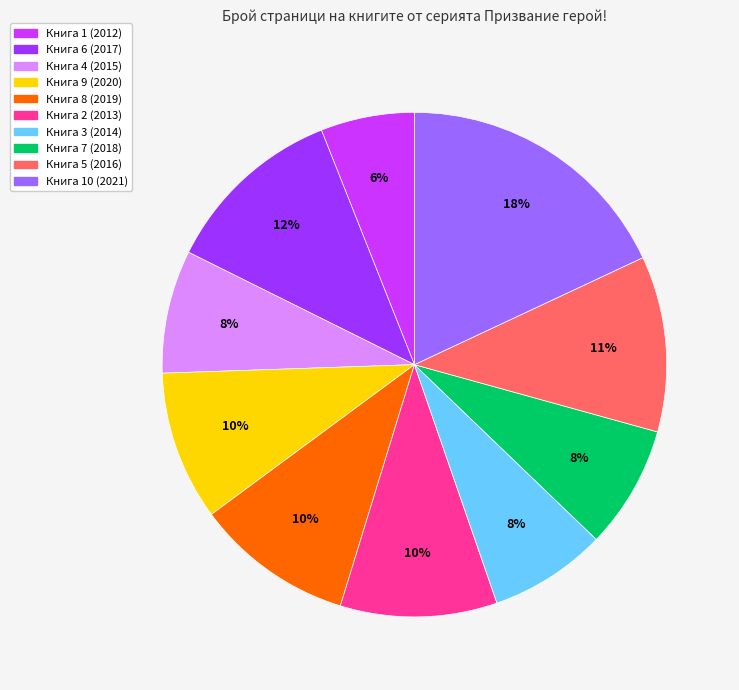

Is there any slice that represents more than half of the pie?

No